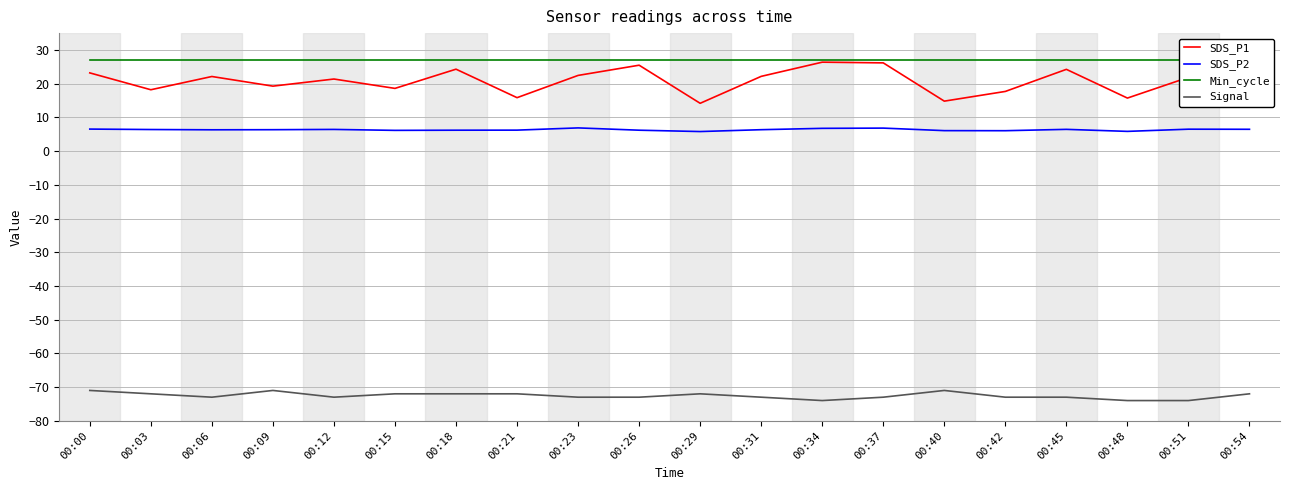

Between 00:21 and 00:34, which is larger?

00:34